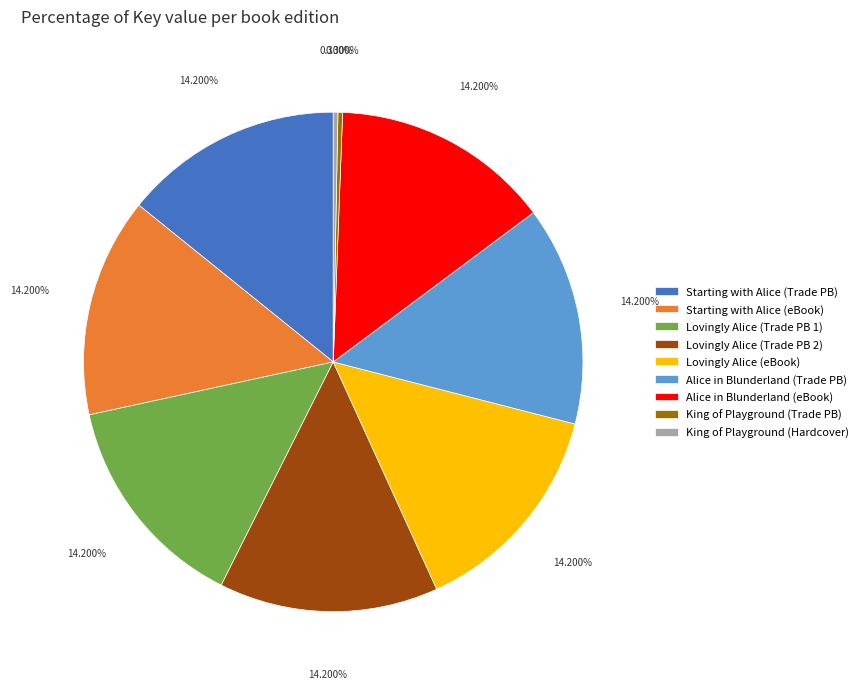

Combined, do Alice in Blunderland (Trade PB) and Starting with Alice (Trade PB) account for over 50%?

No